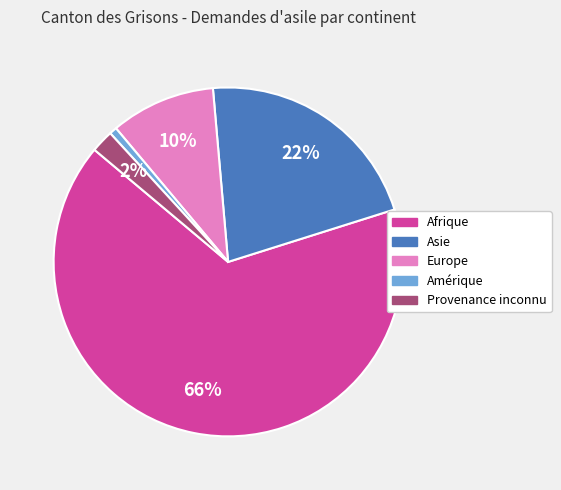

Which has a higher value, Provenance inconnu or Afrique?

Afrique